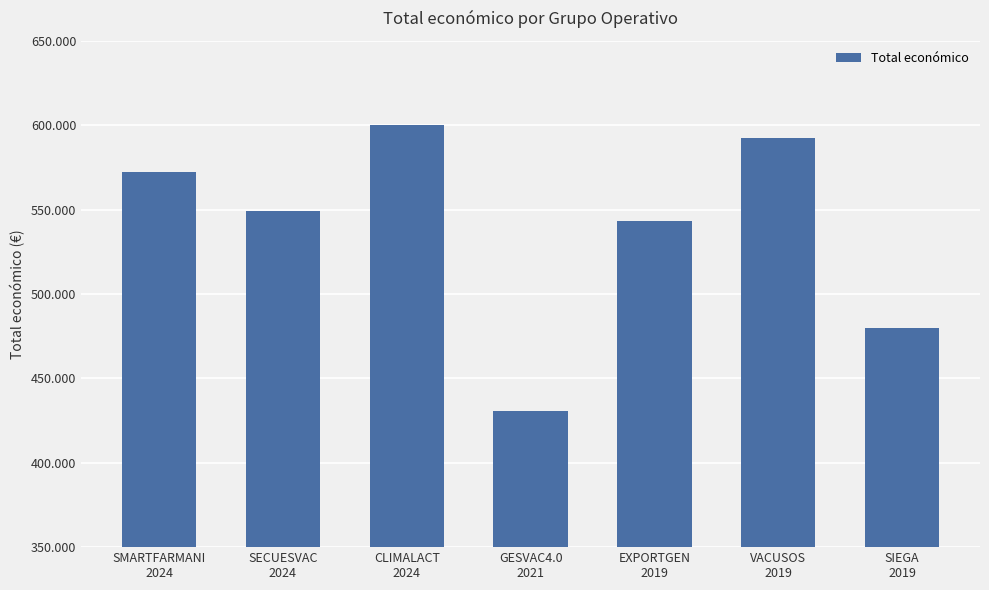

Are the bars horizontal?

No